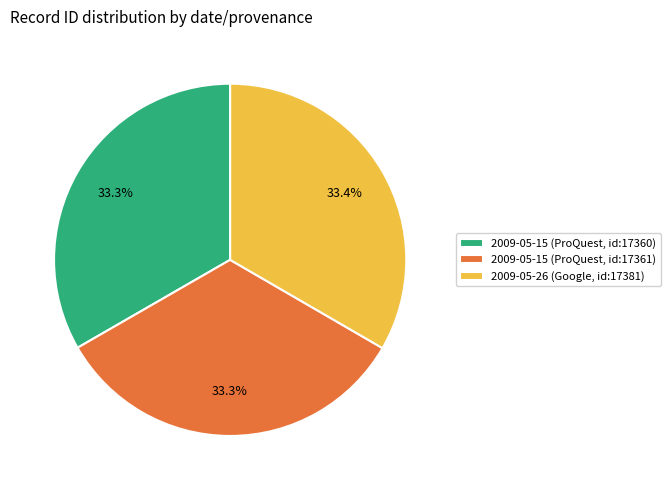

To the nearest percent, what is the combined percentage of 2009-05-15 (ProQuest, id:17361) and 2009-05-15 (ProQuest, id:17360)?

67%